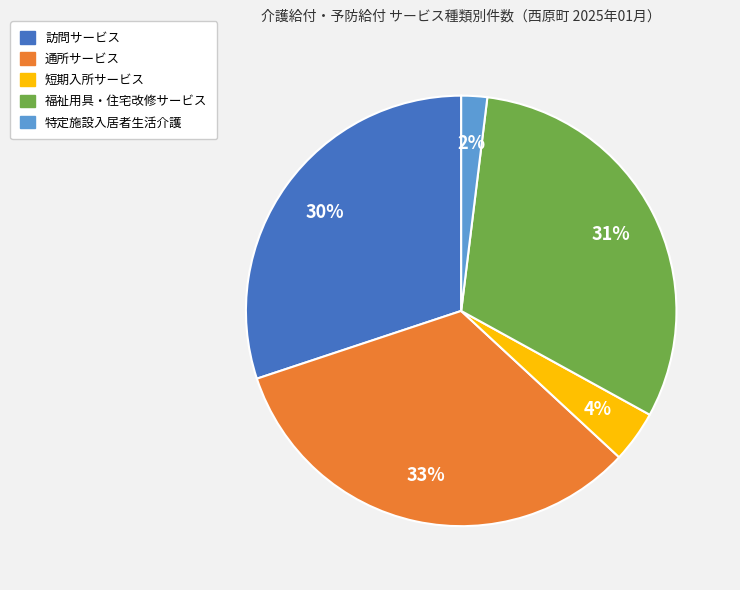

To the nearest percent, what is the combined percentage of 通所サービス and 訪問サービス?

63%